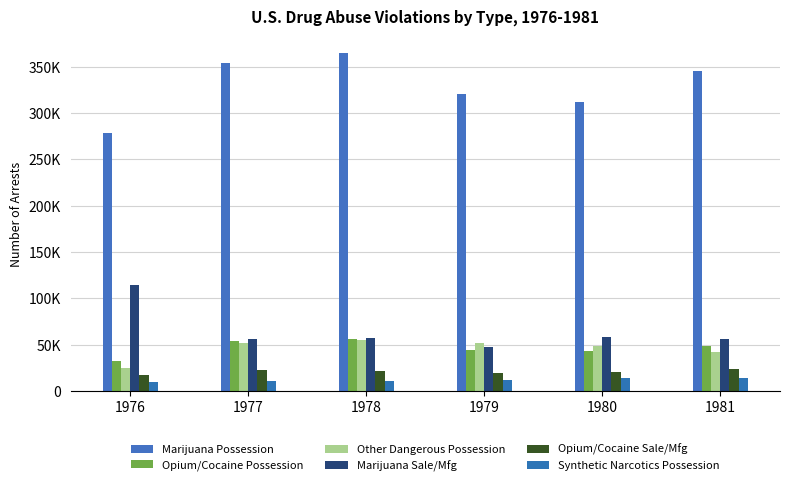

Reading right to left, extract all data points from this chart.

Marijuana Possession: 344946	312359	320812	364379	353848	278094
Opium/Cocaine Possession: 48515	43233	44767	56520	53664	32388
Other Dangerous Possession: 41716	48816	52470	55499	52406	25432
Marijuana Sale/Mfg: 56368	58687	47238	57485	56340	114574
Opium/Cocaine Sale/Mfg: 23614	20919	19985	21977	23143	17635
Synthetic Narcotics Possession: 14061	14604	11653	10877	10822	9670